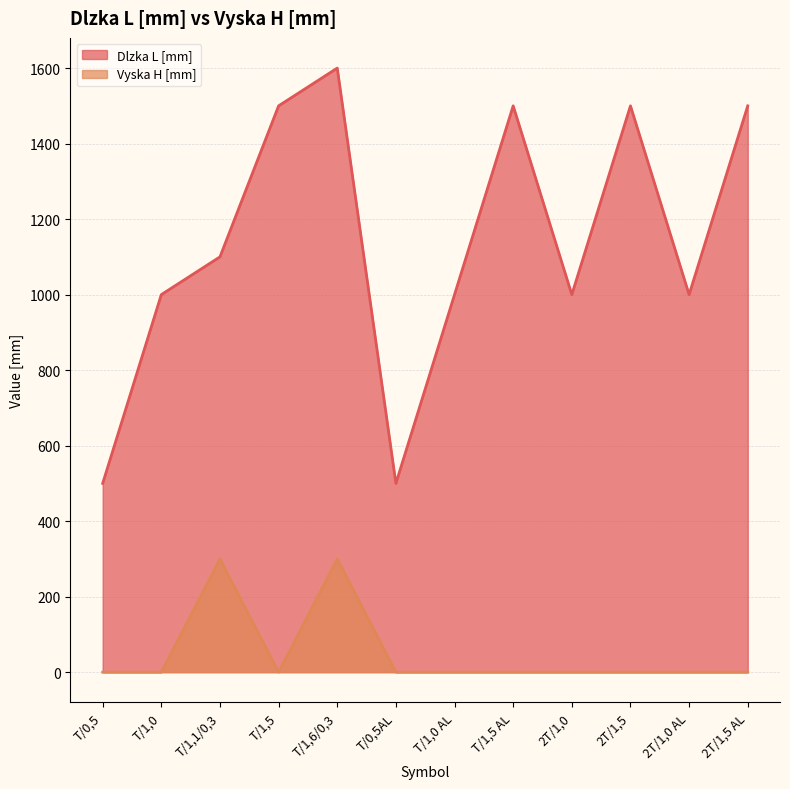

The Dlzka L [mm] series shows 1000 at T/1,0. True or false?

True